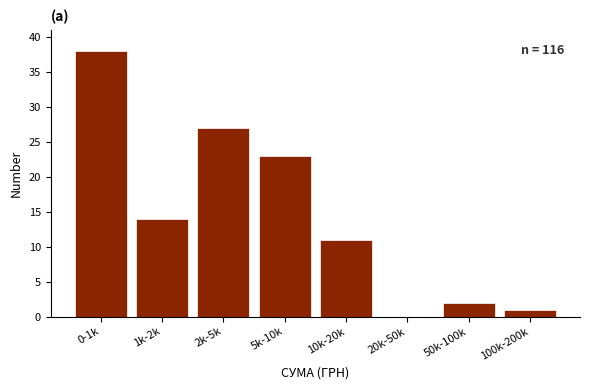

Reading left to right, list all the values displayed in this chart.

0-1k=38	1k-2k=14	2k-5k=27	5k-10k=23	10k-20k=11	20k-50k=0	50k-100k=2	100k-200k=1